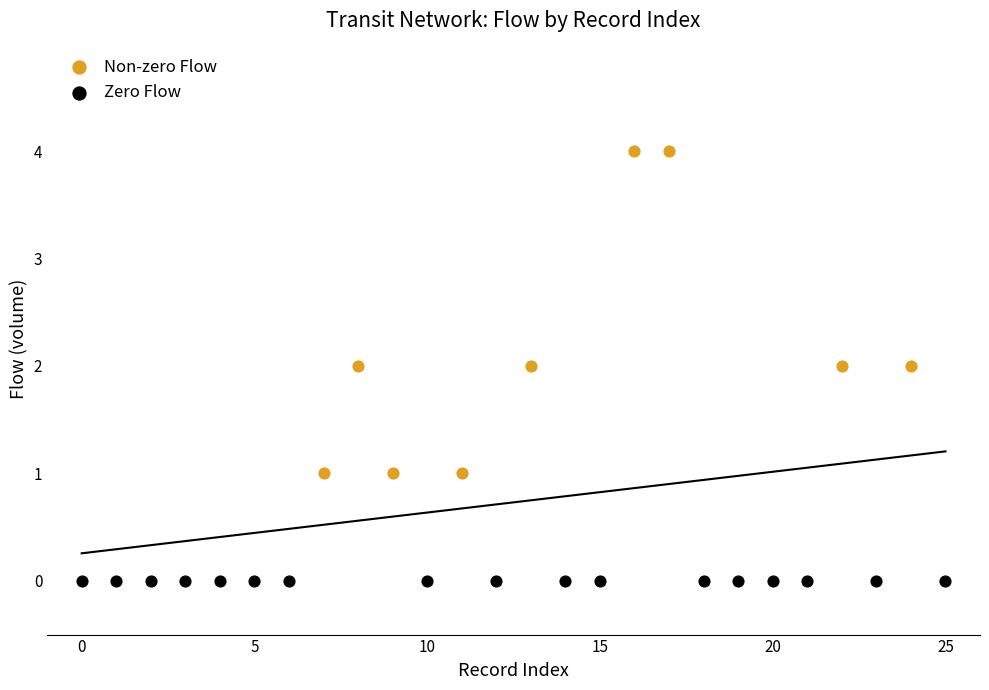

What are all the series names shown in the legend?

Non-zero Flow, Zero Flow